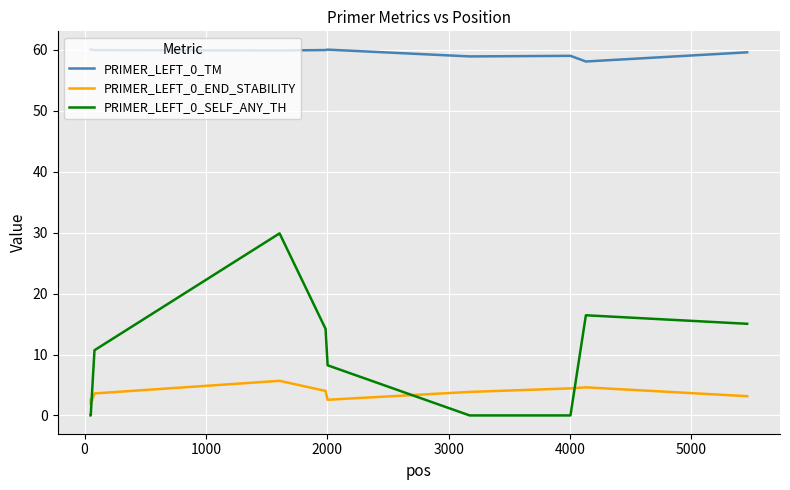

Which series has the largest total across all categories?

PRIMER_LEFT_0_TM